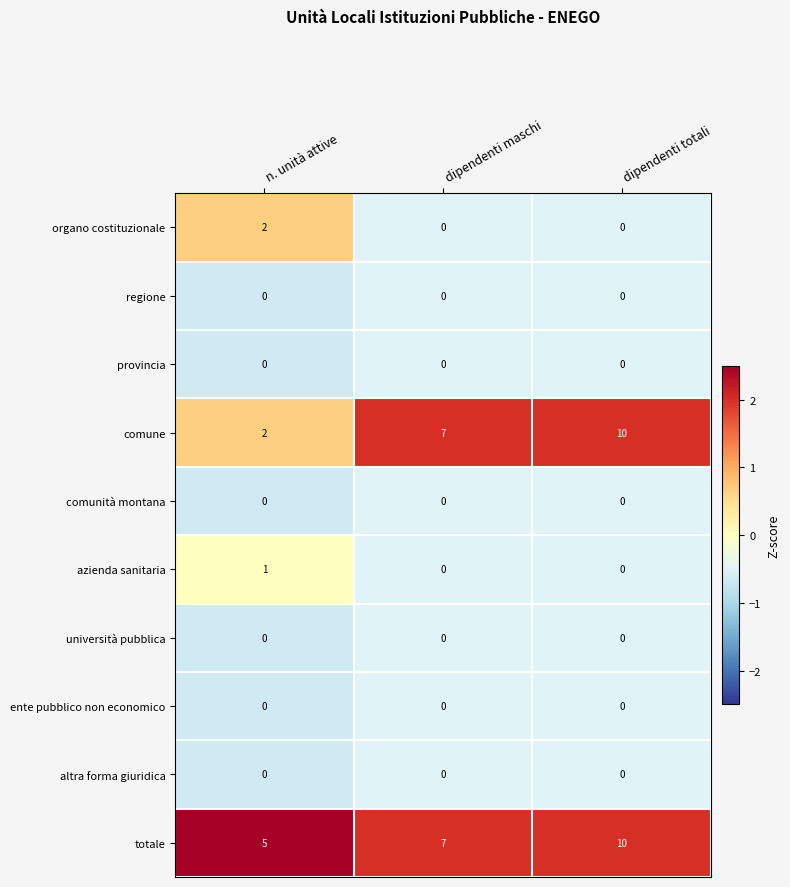

What is the difference between the highest and lowest values at dipendenti totali?

10